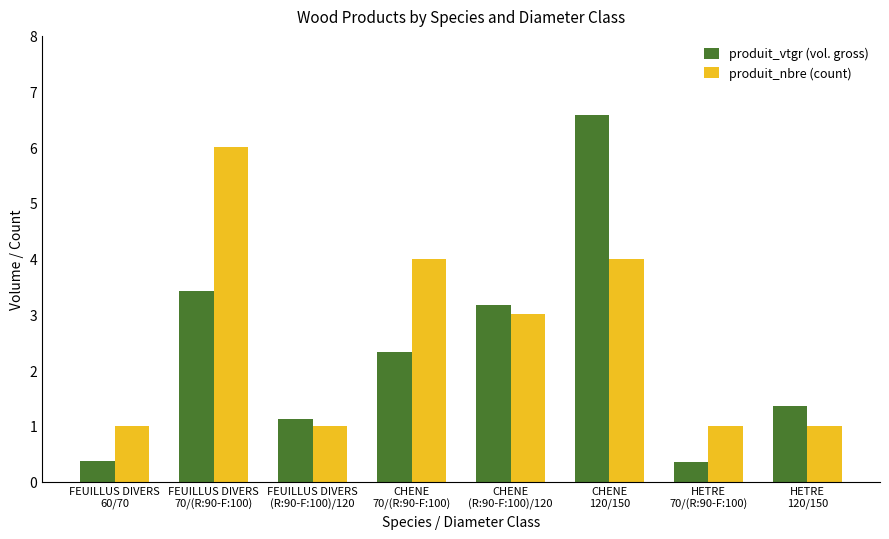

What is the greatest value displayed?

6.6